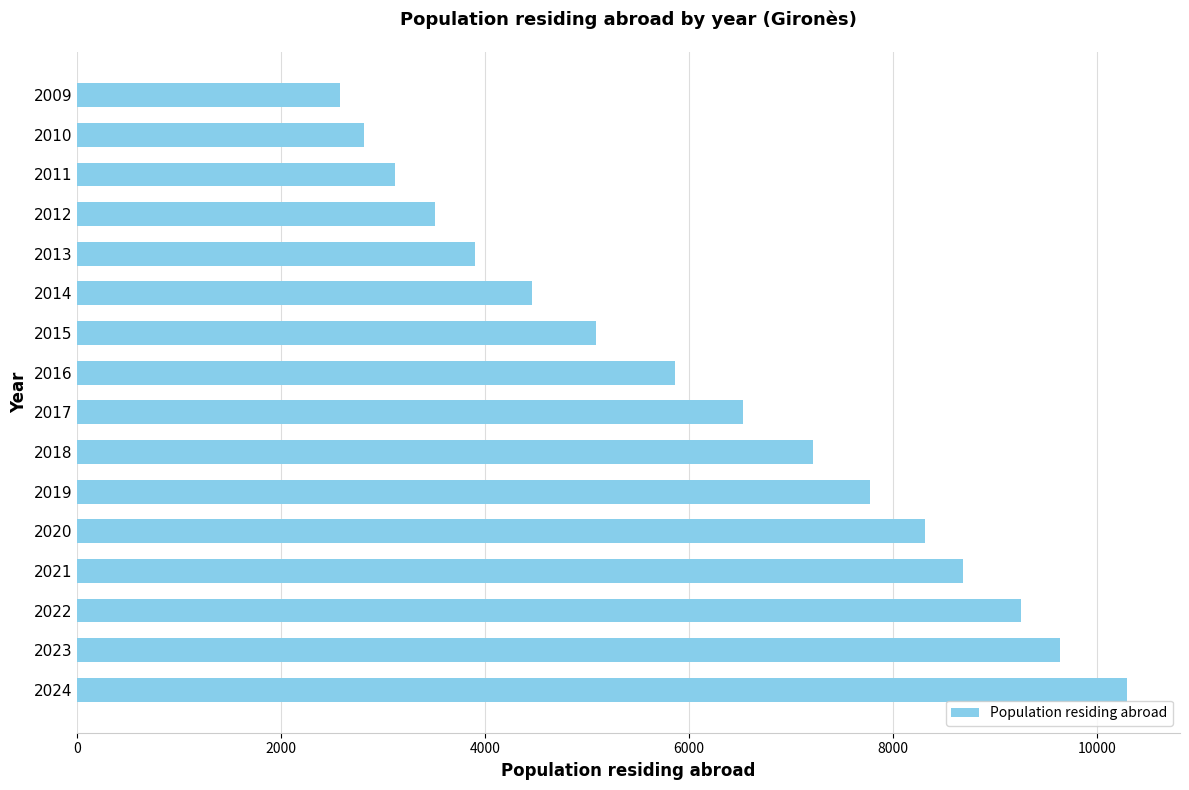

Count the number of data series in this chart.

1